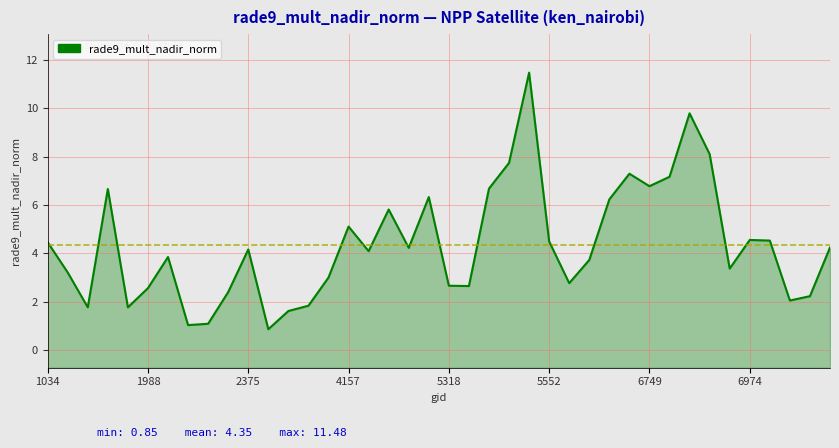

What is the difference between the maximum and minimum values?

10.6